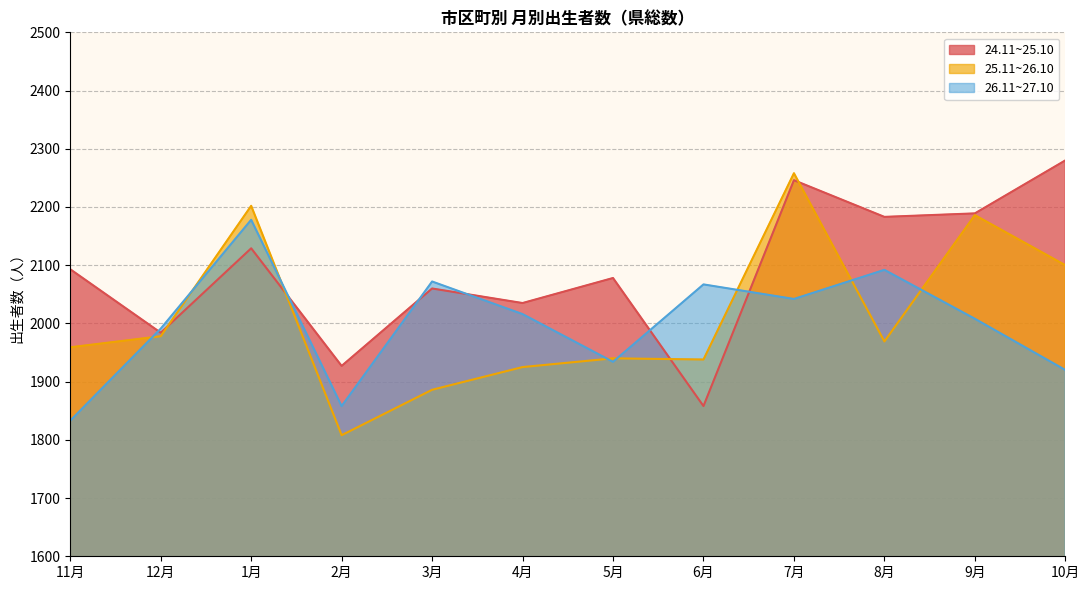

How many lines are shown in the chart?

3